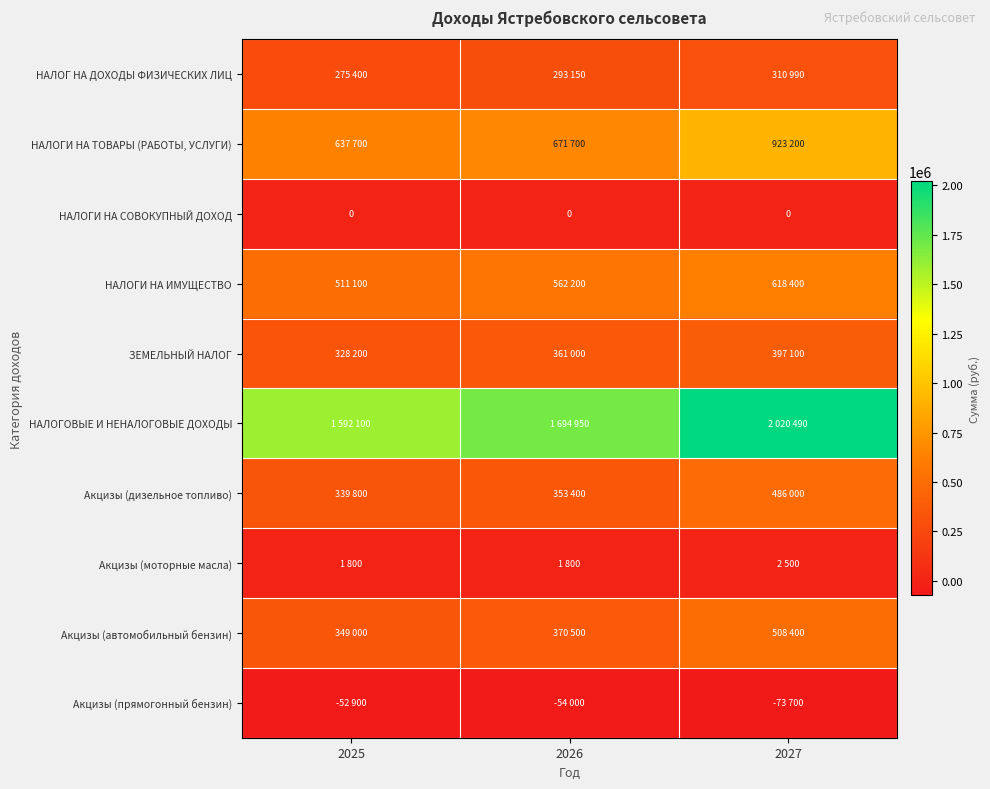

The value of НАЛОГИ НА СОВОКУПНЫЙ ДОХОД at 2027 is 0. True or false?

True